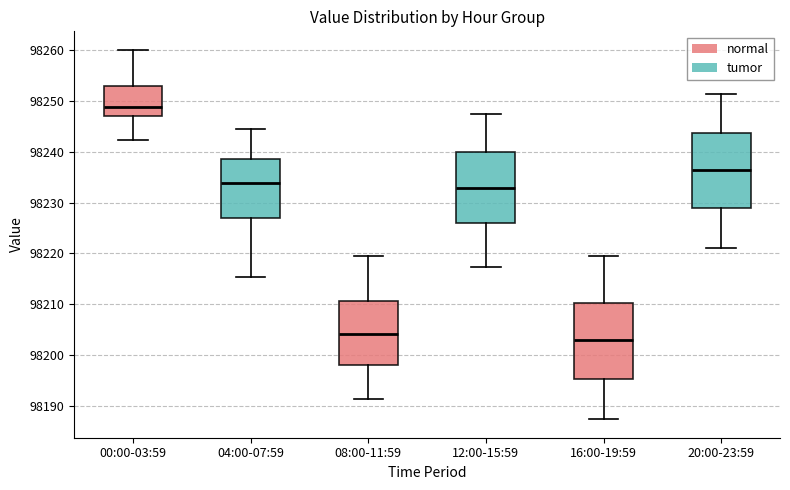

Where is the lower edge of the box for 00:00-03:59 on the y-axis? The values are not printed on the chart, so give them approximately, as read against the axis.

98247